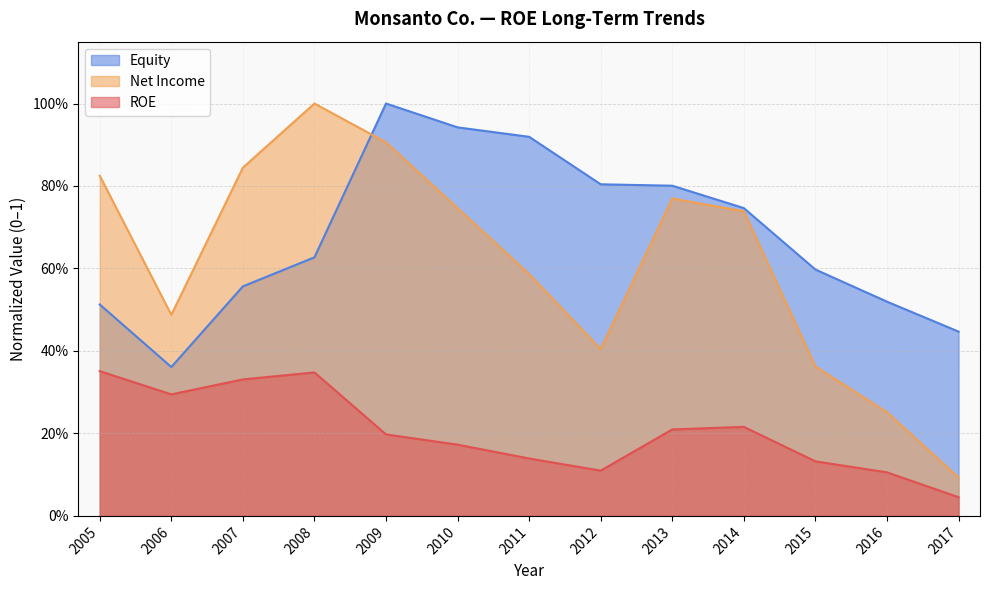

What is the difference between the highest and lowest values at 2006?

0.2